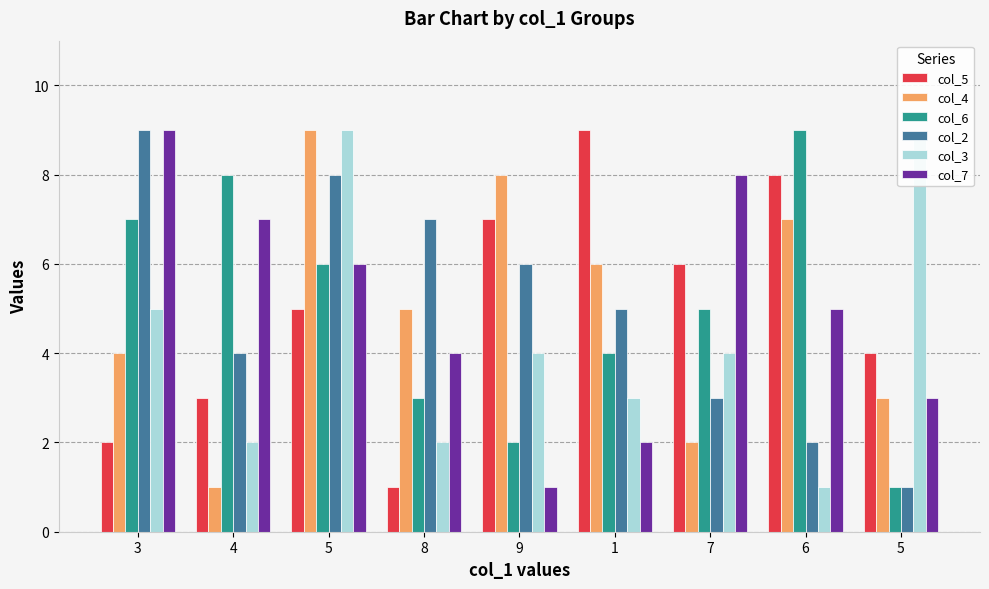

At which label is col_7 closest to 5?

6